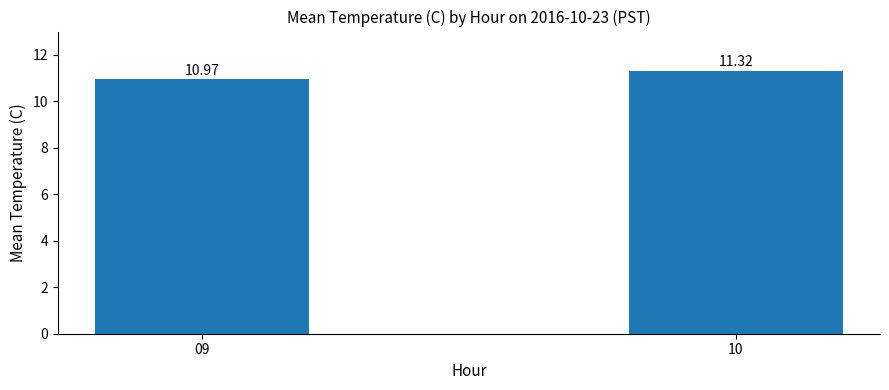

The chart shows a value of 6.5 at 10. True or false?

False